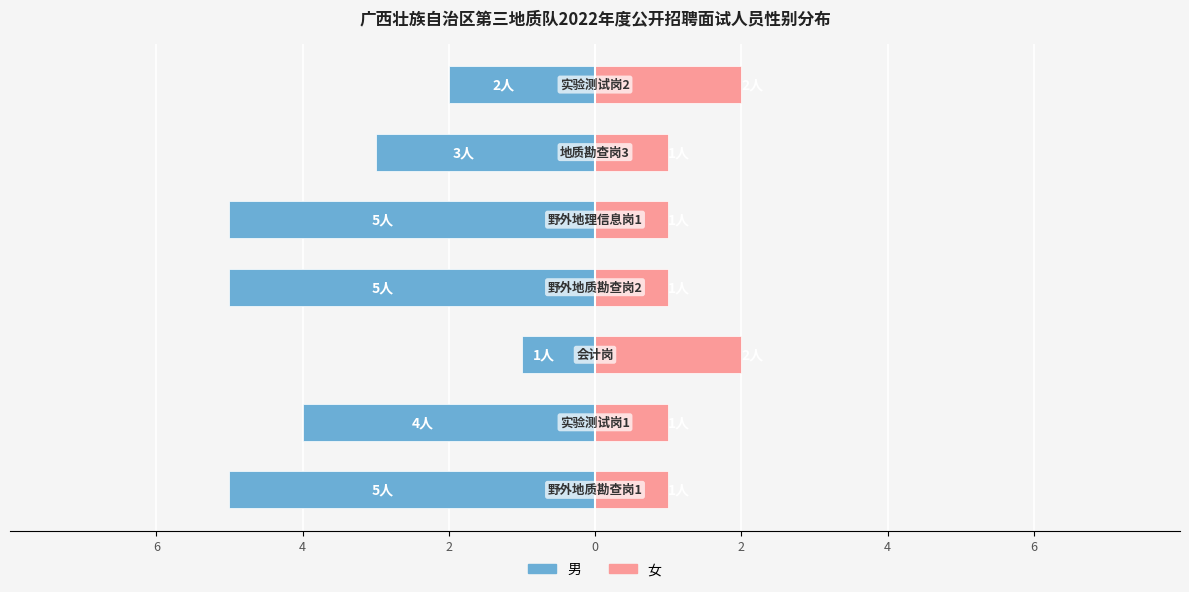

Is the value of 男 at 2 greater than the value of 女 at 2?

No